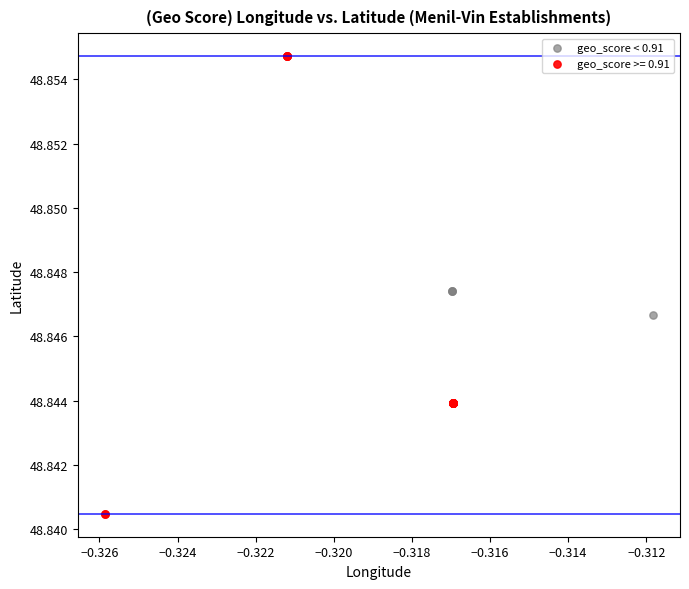

Which series has the largest Y range (max minus min)?

geo_score >= 0.91